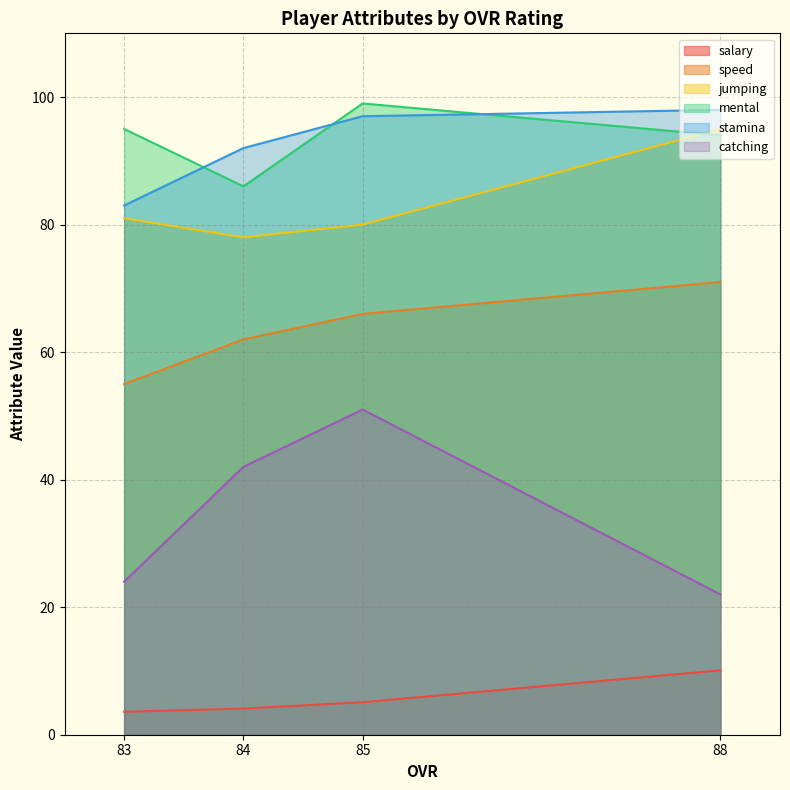

How many lines are shown in the chart?

6